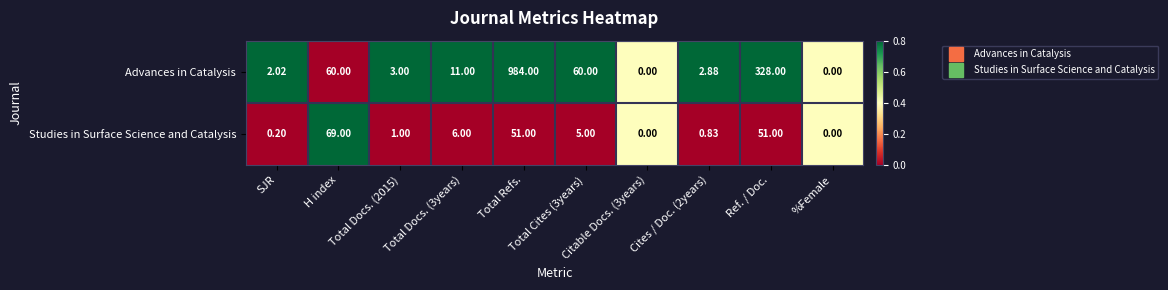

Which series has the largest total across all categories?

Advances in Catalysis